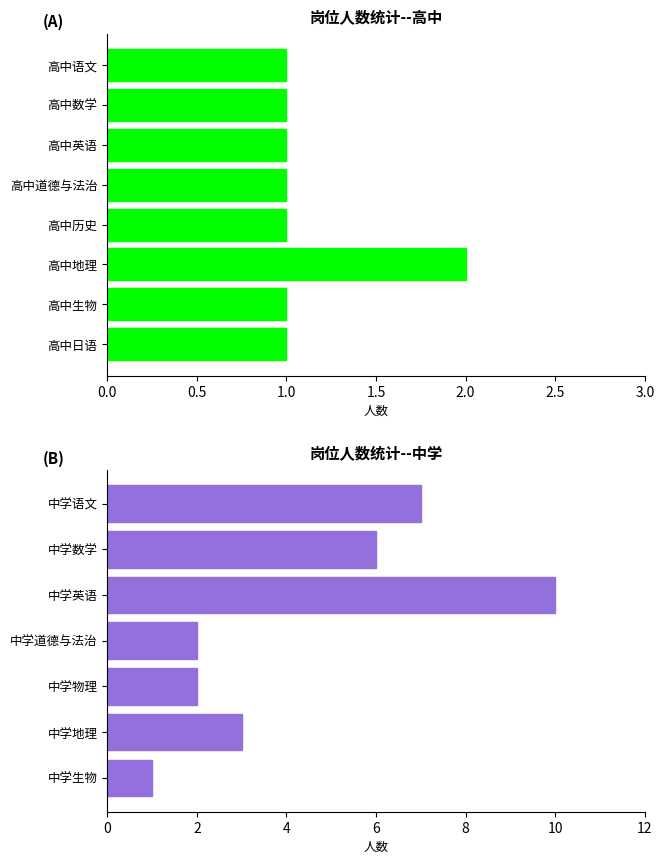

Is it true that the value at 9 is 4?

False